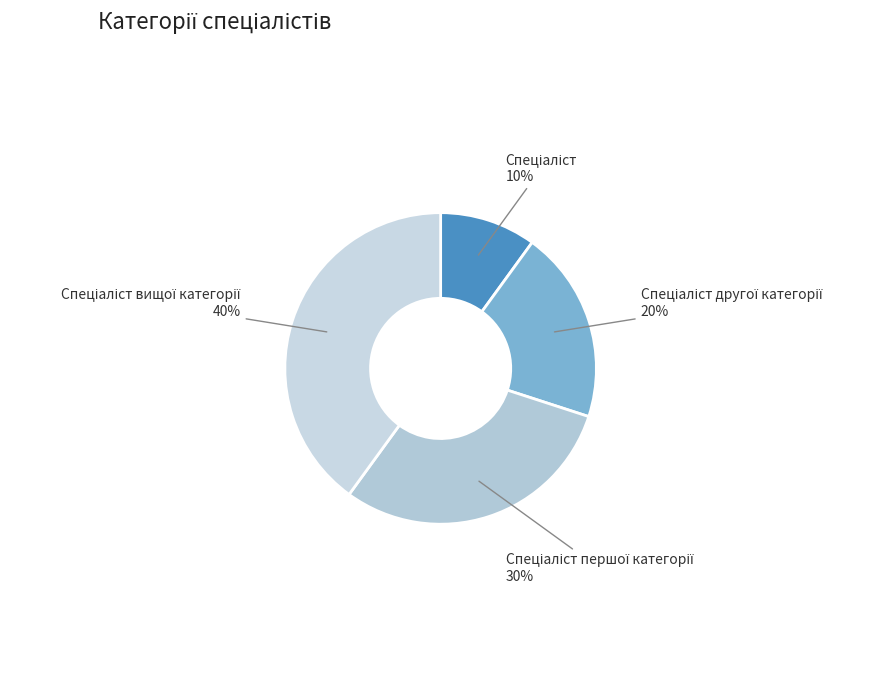

Is there a majority slice in this chart?

No